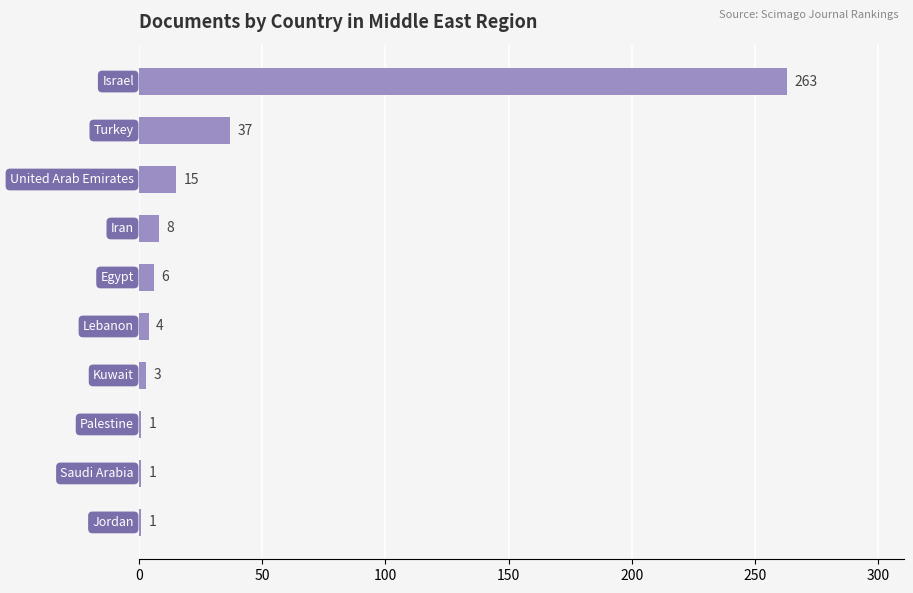

What is the difference between the maximum and second lowest values?

262